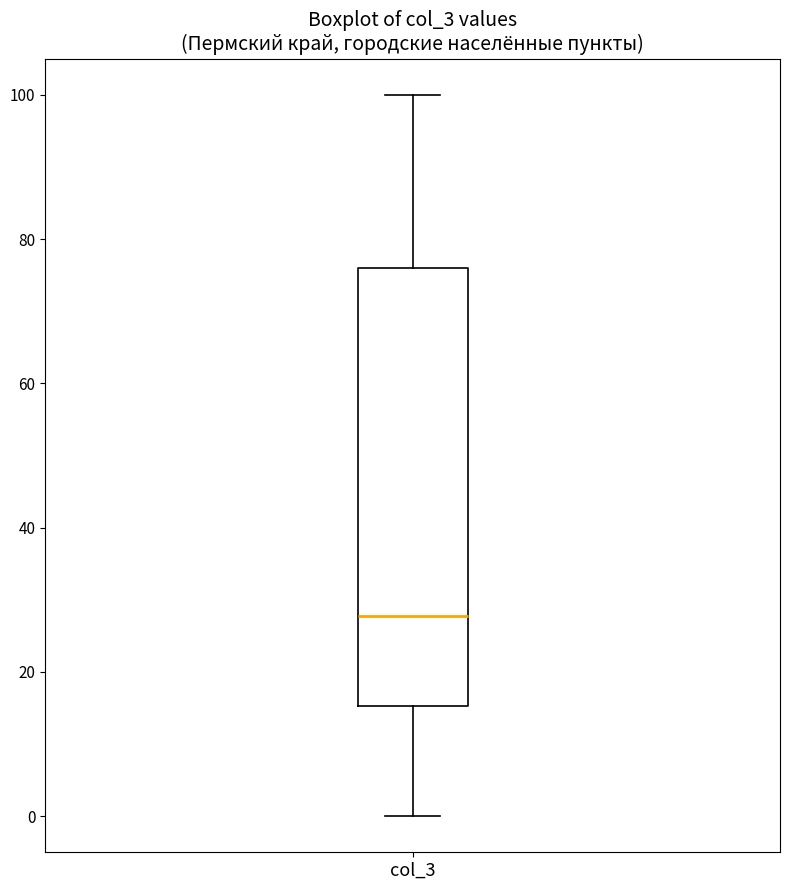

Read this box plot against the y-axis: the position of the median line, the range covered by the box, and the ends of both whiskers. The values are not printed on the chart, so give them approximately, as read against the axis.

median 28, box 16 to 76, whiskers 0 to 100